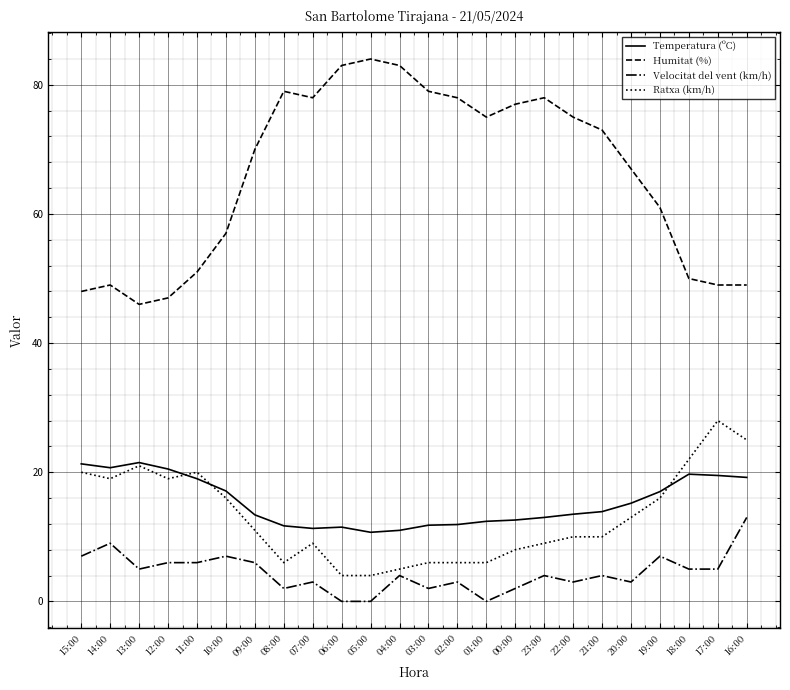

What is the maximum value for Ratxa (km/h)?

28.0